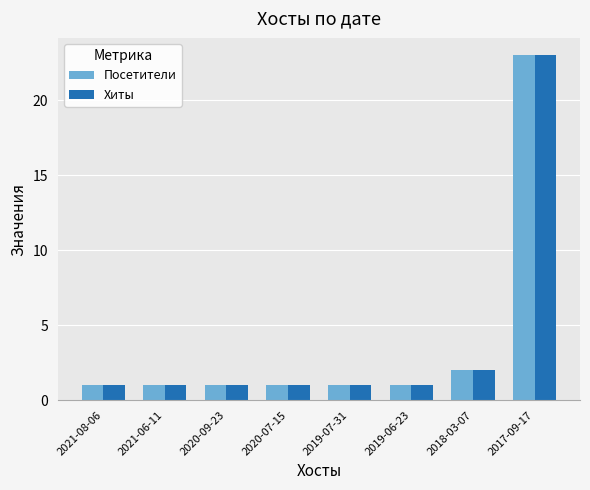

Reading left to right, what are all the values shown in this chart?

Посетители: 2021-08-06=1	2021-06-11=1	2020-09-23=1	2020-07-15=1	2019-07-31=1	2019-06-23=1	2018-03-07=2	2017-09-17=23
Хиты: 2021-08-06=1	2021-06-11=1	2020-09-23=1	2020-07-15=1	2019-07-31=1	2019-06-23=1	2018-03-07=2	2017-09-17=23